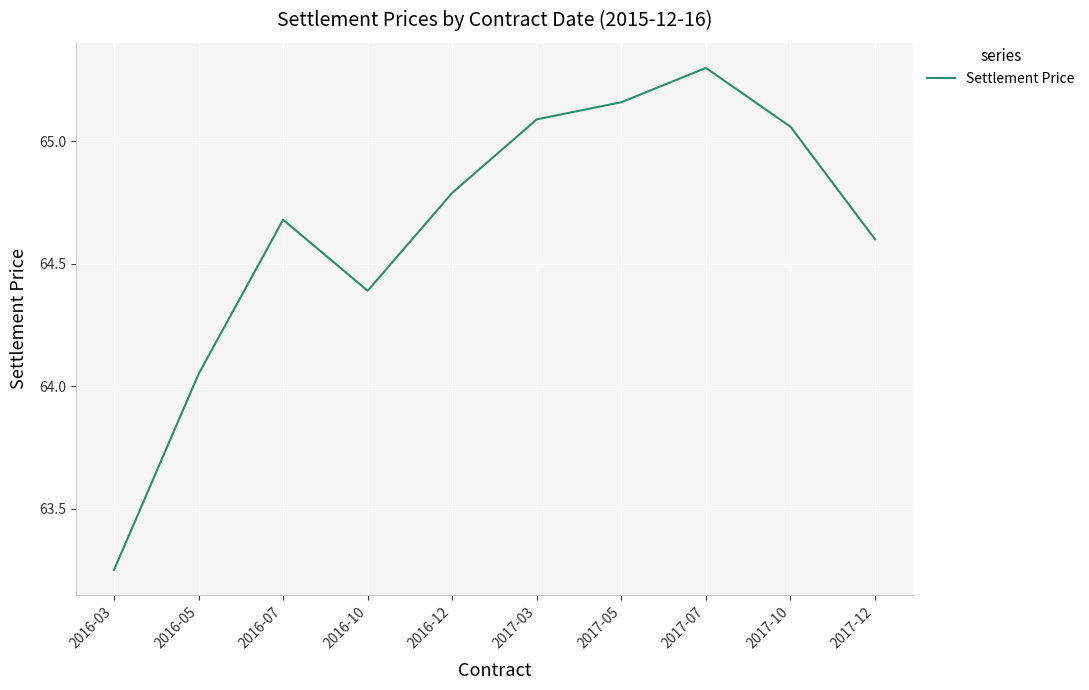

Rank the categories by value from lowest to highest.

2016-03, 2016-05, 2016-10, 2017-12, 2016-07, 2016-12, 2017-10, 2017-03, 2017-05, 2017-07